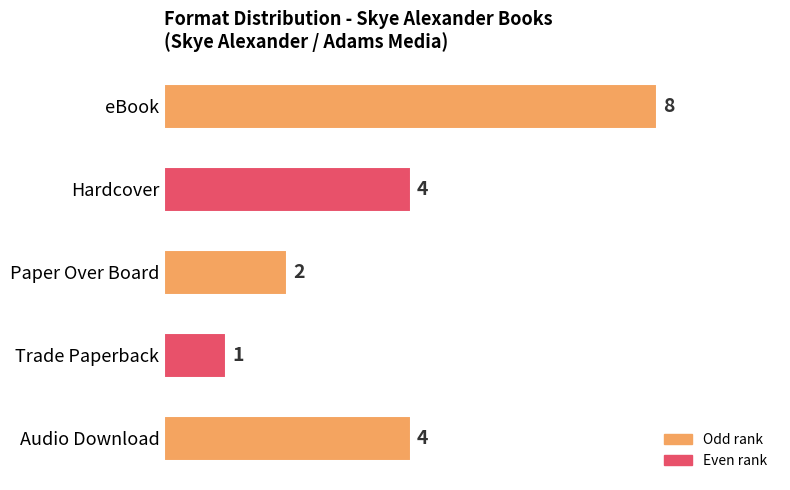

Between Paper Over Board and Hardcover, which is larger?

Hardcover